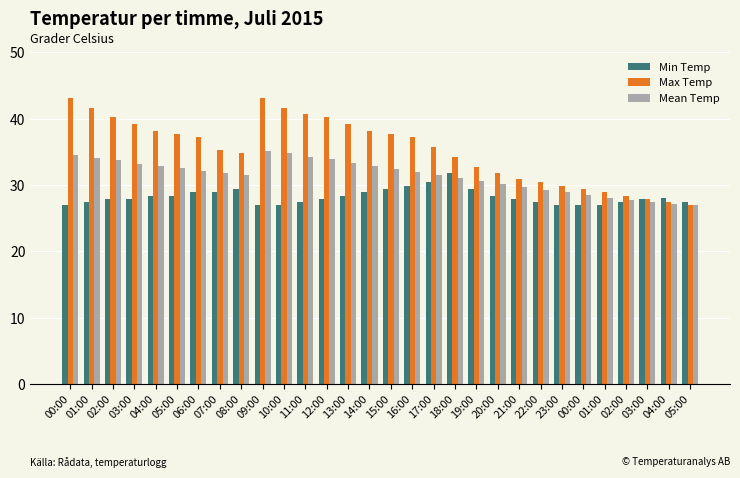

How many bars are there in total?

90